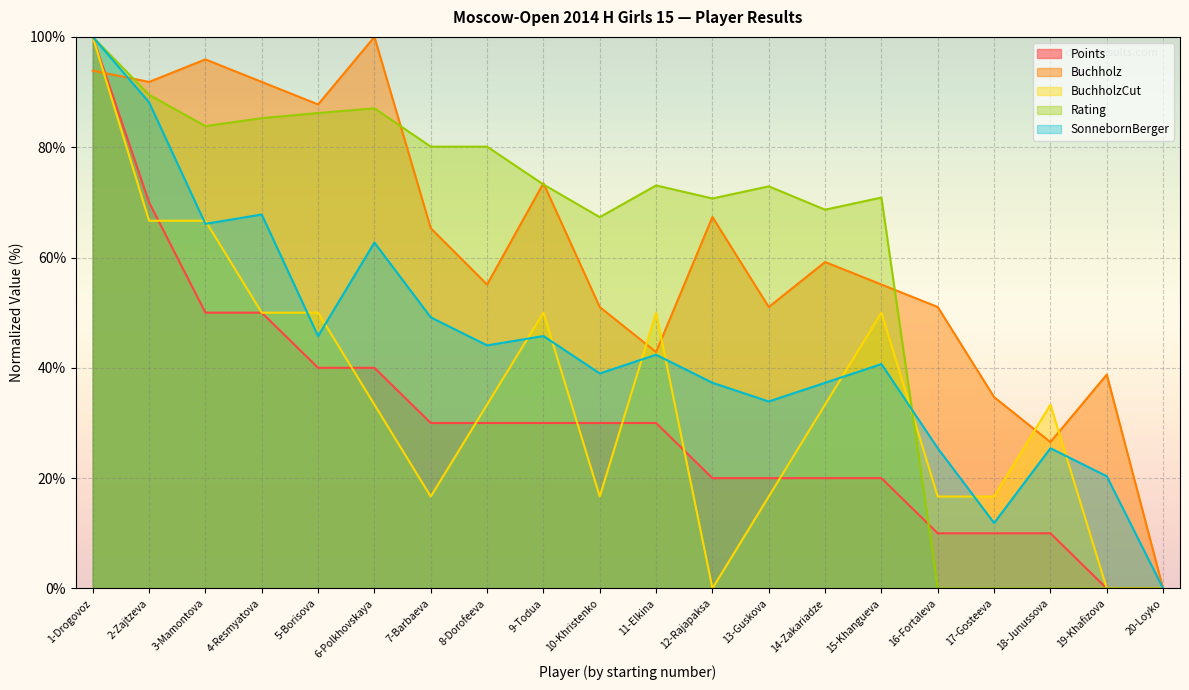

Reading left to right, transcribe all the data shown in this chart.

Points: 1-Drogovoz=100.0	2-Zajtzeva=70.0	3-Mamontova=50.0	4-Resmyatova=50.0	5-Borisova=40.0	6-Polkhovskaya=40.0	7-Barbaeva=30.0	8-Dorofeeva=30.0	9-Todua=30.0	10-Khristenko=30.0	11-Elkina=30.0	12-Rajapaksa=20.0	13-Guskova=20.0	14-Zakariadze=20.0	15-Khangueva=20.0	16-Fortaleva=10.0	17-Gosteeva=10.0	18-Junussova=10.0	19-Khafizova=0.0	20-Loyko=0.0
Buchholz: 1-Drogovoz=93.9	2-Zajtzeva=91.8	3-Mamontova=95.9	4-Resmyatova=91.8	5-Borisova=87.8	6-Polkhovskaya=100.0	7-Barbaeva=65.3	8-Dorofeeva=55.1	9-Todua=73.5	10-Khristenko=51.0	11-Elkina=42.9	12-Rajapaksa=67.3	13-Guskova=51.0	14-Zakariadze=59.2	15-Khangueva=55.1	16-Fortaleva=51.0	17-Gosteeva=34.7	18-Junussova=26.5	19-Khafizova=38.8	20-Loyko=0.0
BuchholzCut: 1-Drogovoz=100.0	2-Zajtzeva=66.7	3-Mamontova=66.7	4-Resmyatova=50.0	5-Borisova=50.0	6-Polkhovskaya=33.3	7-Barbaeva=16.7	8-Dorofeeva=33.3	9-Todua=50.0	10-Khristenko=16.7	11-Elkina=50.0	12-Rajapaksa=0.0	13-Guskova=16.7	14-Zakariadze=33.3	15-Khangueva=50.0	16-Fortaleva=16.7	17-Gosteeva=16.7	18-Junussova=33.3	19-Khafizova=0.0	20-Loyko=0.0
Rating: 1-Drogovoz=100.0	2-Zajtzeva=89.5	3-Mamontova=83.8	4-Resmyatova=85.3	5-Borisova=86.2	6-Polkhovskaya=87.0	7-Barbaeva=80.1	8-Dorofeeva=80.1	9-Todua=73.2	10-Khristenko=67.3	11-Elkina=73.1	12-Rajapaksa=70.7	13-Guskova=72.9	14-Zakariadze=68.7	15-Khangueva=70.9	16-Fortaleva=0.0	17-Gosteeva=0.0	18-Junussova=0.0	19-Khafizova=0.0	20-Loyko=0.0
SonnebornBerger: 1-Drogovoz=100.0	2-Zajtzeva=88.1	3-Mamontova=66.1	4-Resmyatova=67.8	5-Borisova=45.8	6-Polkhovskaya=62.7	7-Barbaeva=49.2	8-Dorofeeva=44.1	9-Todua=45.8	10-Khristenko=39.0	11-Elkina=42.4	12-Rajapaksa=37.3	13-Guskova=33.9	14-Zakariadze=37.3	15-Khangueva=40.7	16-Fortaleva=25.4	17-Gosteeva=11.9	18-Junussova=25.4	19-Khafizova=20.3	20-Loyko=0.0